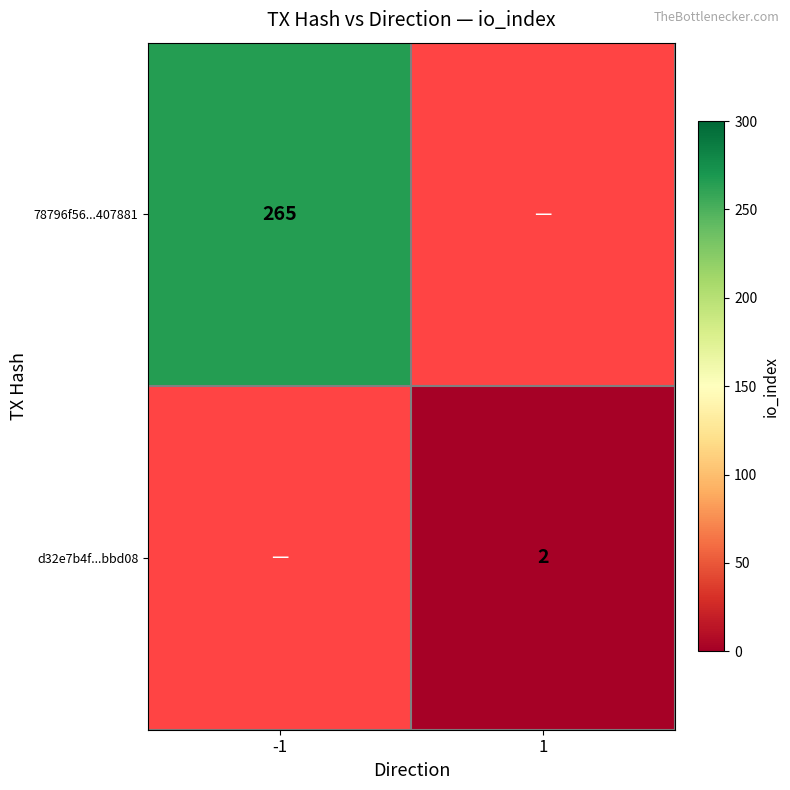

The value of d32e7b4f...bbd08 at 1 is 2. True or false?

True